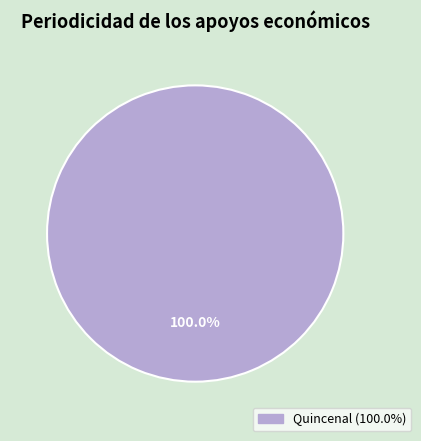

Which category accounts for the majority?

Quincenal